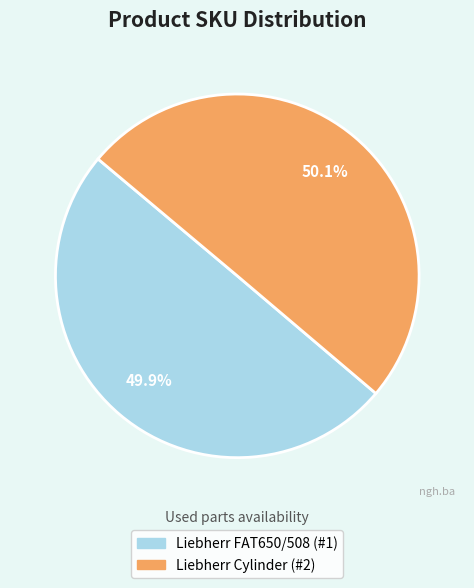

Does any single category account for the majority?

Yes